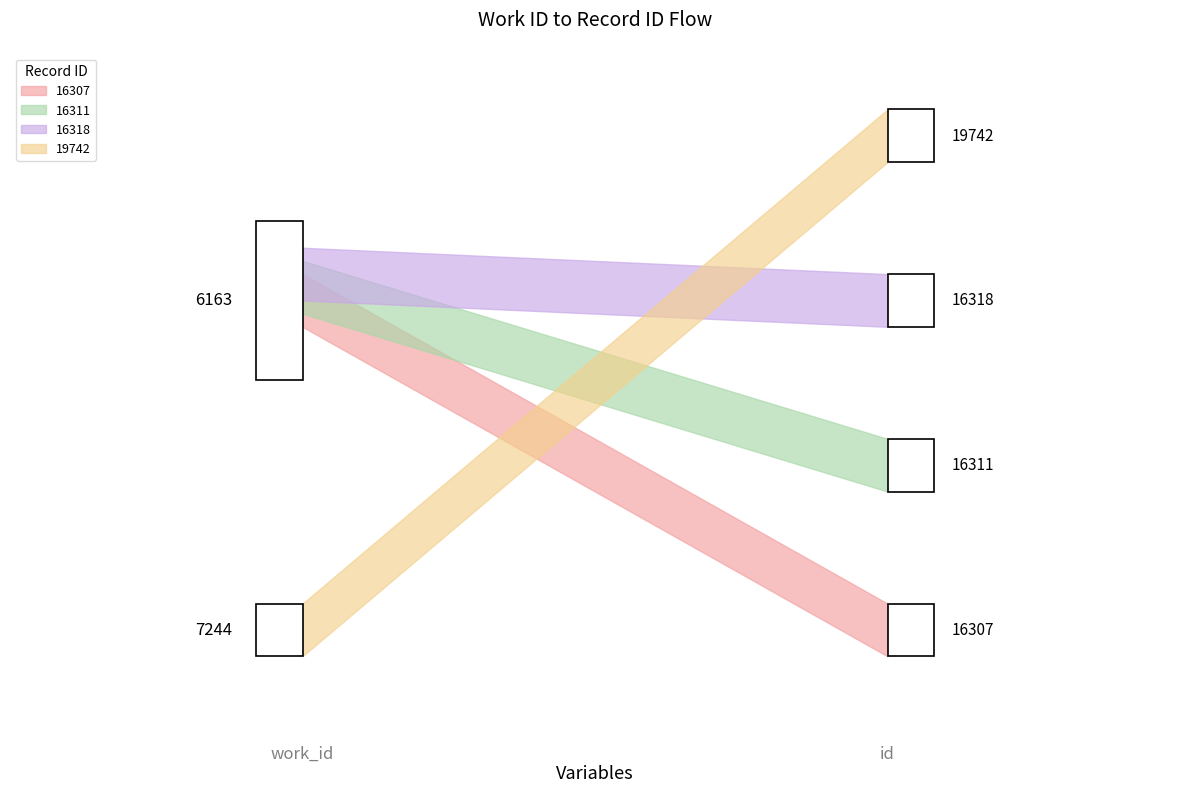

How many lines are shown in the chart?

4